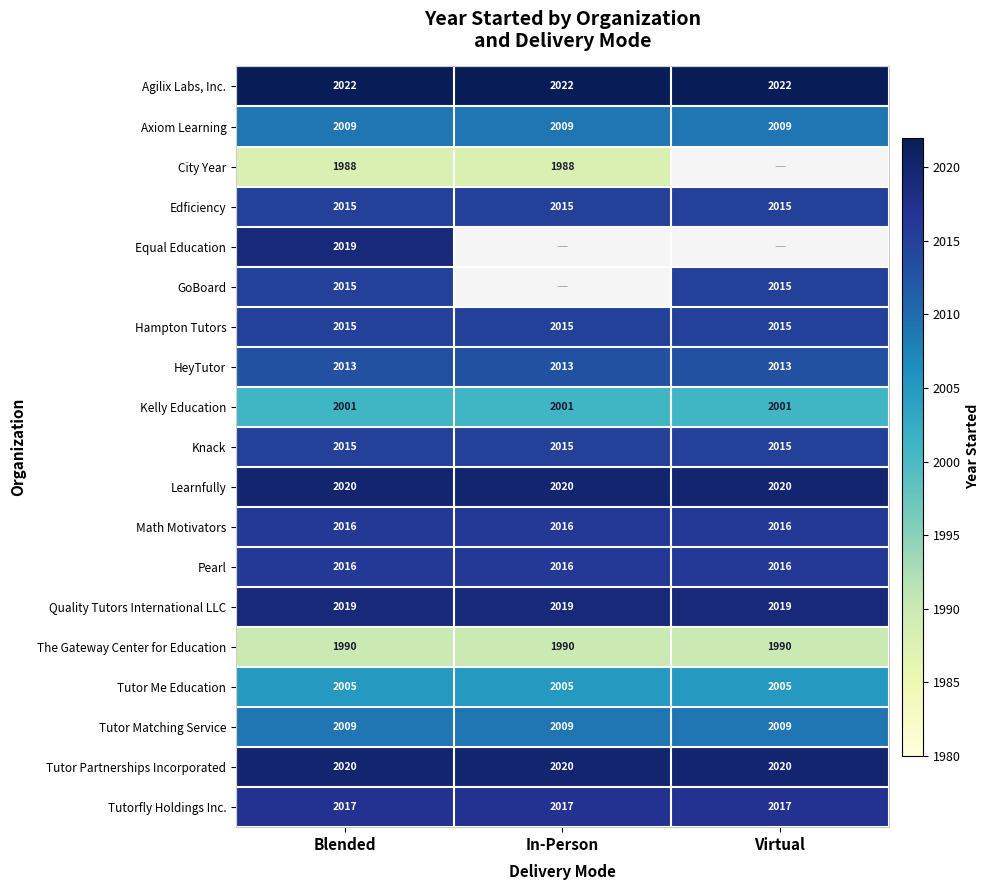

Read the The Gateway Center for Education value at In-Person.

1990